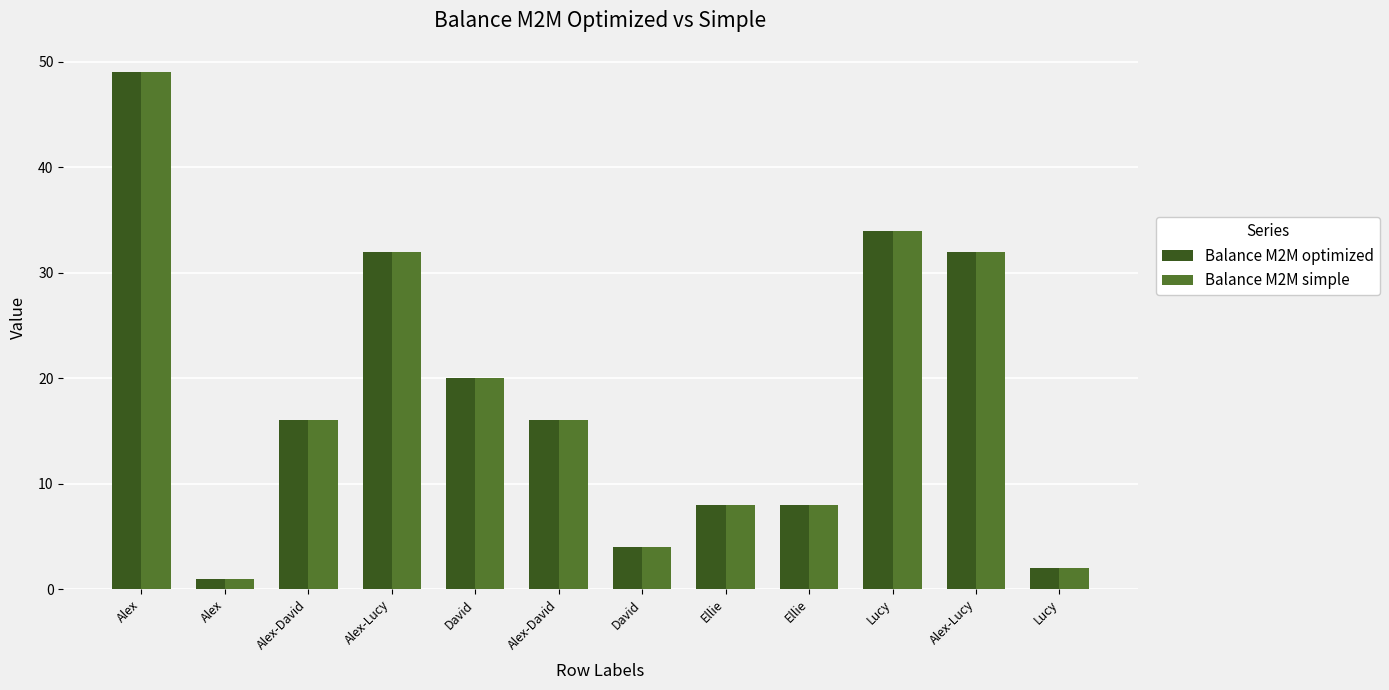

How many data points does each series have?

12